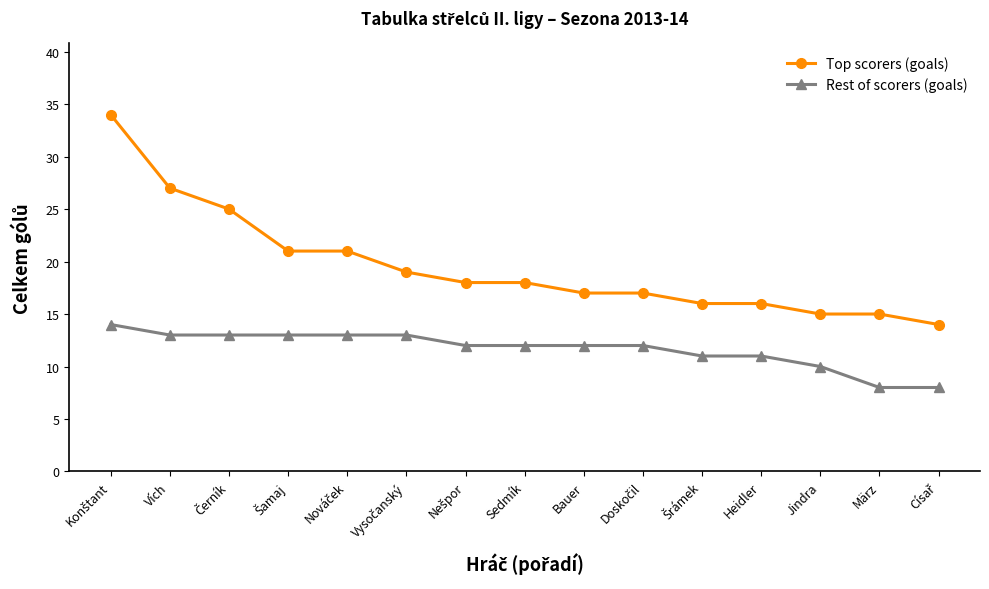

How many categories are shown in the chart?

15